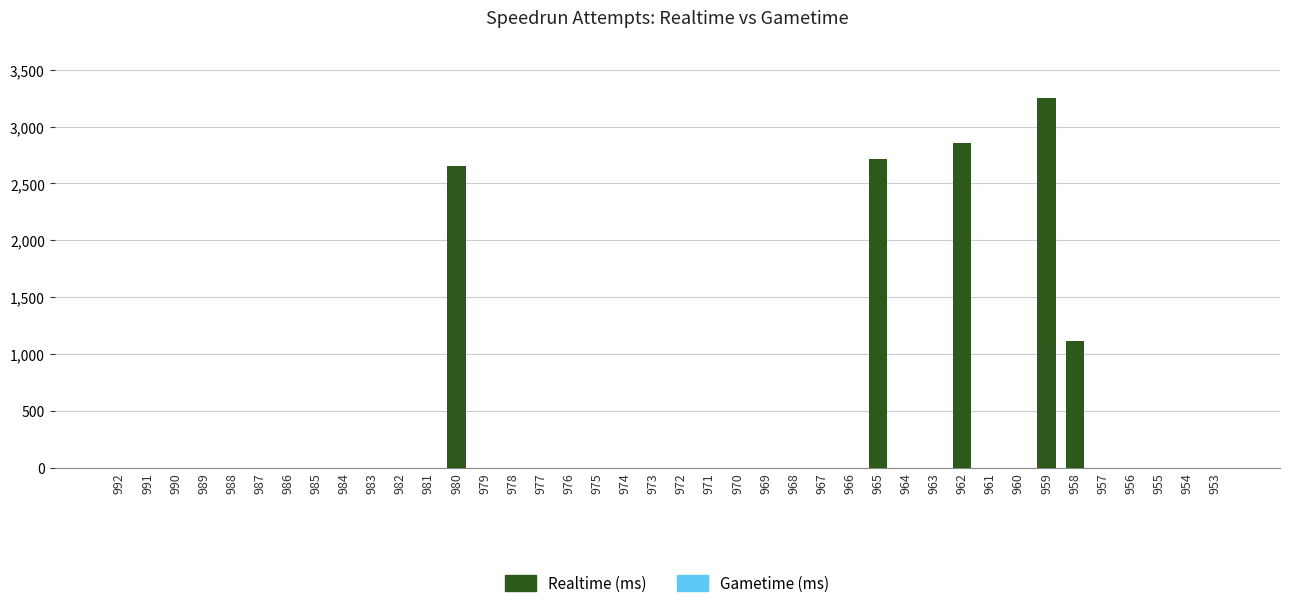

The chart shows a value of 0.0 at 974. True or false?

True